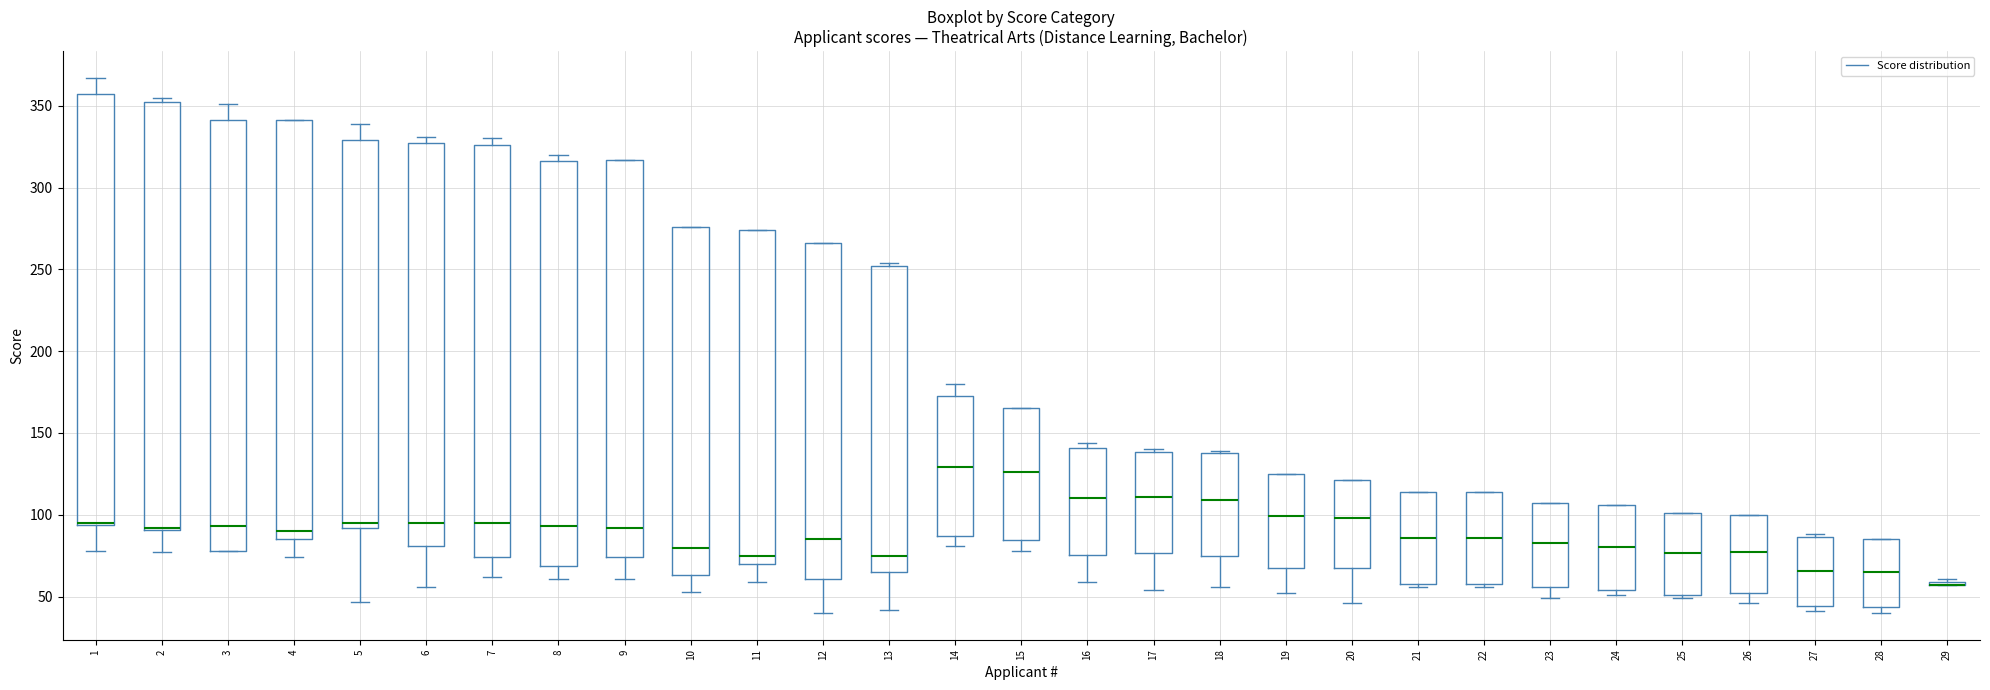

Reading left to right, transcribe this box plot: for each box, give where its median line is, the range the box spans, and where its two whiskers end, as read against the y-axis. The values are not printed on the chart, so give them approximately, as read against the axis.

1: median 95 (drawn on the box's lower edge), box 95 to 355, whiskers 80 to 365
2: median 90 (drawn on the box's lower edge), box 90 to 350, whiskers 75 to 355
3: median 95, box 80 to 340, whiskers 80 to 350
4: median 90, box 85 to 340, whiskers 75 to 340
5: median 95, box 90 to 330, whiskers 45 to 340
6: median 95, box 80 to 325, whiskers 55 to 330
7: median 95, box 75 to 325, whiskers 60 to 330
8: median 95, box 70 to 315, whiskers 60 to 320
9: median 90, box 75 to 315, whiskers 60 to 315
10: median 80, box 65 to 275, whiskers 55 to 275
11: median 75, box 70 to 275, whiskers 60 to 275
12: median 85, box 60 to 265, whiskers 40 to 265
13: median 75, box 65 to 250, whiskers 40 to 255
14: median 130, box 85 to 175, whiskers 80 to 180
15: median 125, box 85 to 165, whiskers 80 to 165
16: median 110, box 75 to 140, whiskers 60 to 145
17: median 110, box 75 to 140, whiskers 55 to 140
18: median 110, box 75 to 140, whiskers 55 to 140
19: median 100, box 70 to 125, whiskers 50 to 125
20: median 100, box 70 to 120, whiskers 45 to 120
21: median 85, box 60 to 115, whiskers 55 to 115
22: median 85, box 60 to 115, whiskers 55 to 115
23: median 85, box 55 to 105, whiskers 50 to 105
24: median 80, box 55 to 105, whiskers 50 to 105
25: median 75, box 50 to 100, whiskers 50 (just below the box's lower edge) to 100
26: median 75, box 50 to 100, whiskers 45 to 100
27: median 65, box 45 to 85, whiskers 40 to 90
28: median 65, box 45 to 85, whiskers 40 to 85
29: box collapsed to a line at 55, whiskers 55 to 60